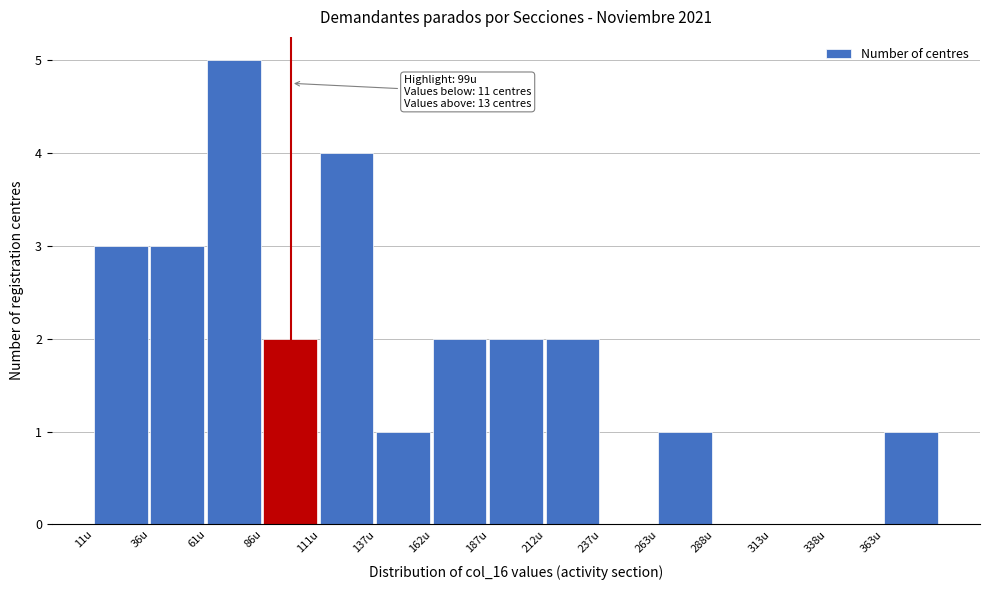

Which range on the x-axis has the tallest bar?

60 to 85